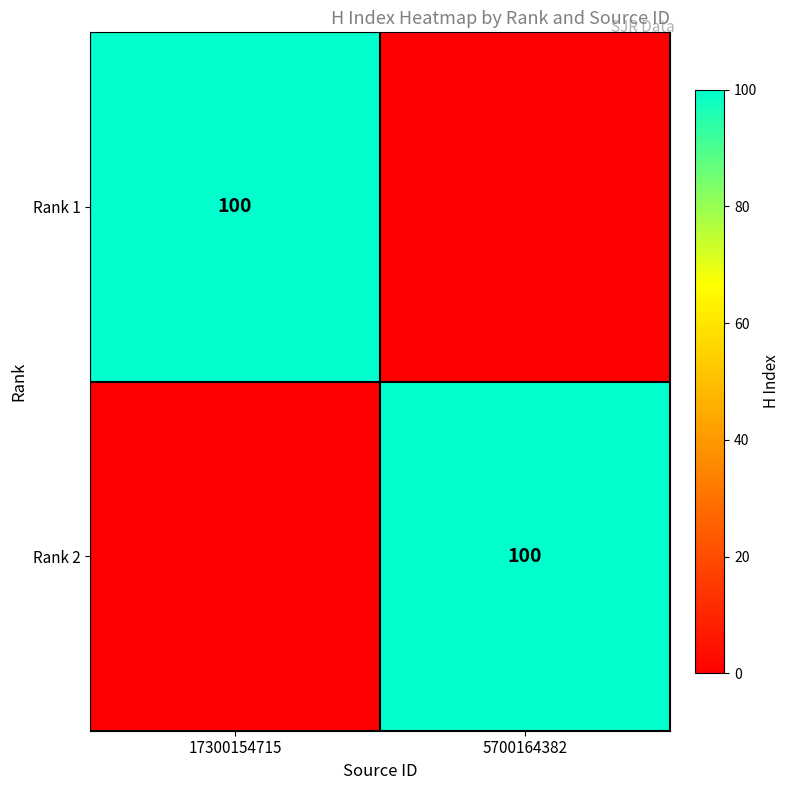

True or false: Rank 1 has a value of 100 at 17300154715.

True